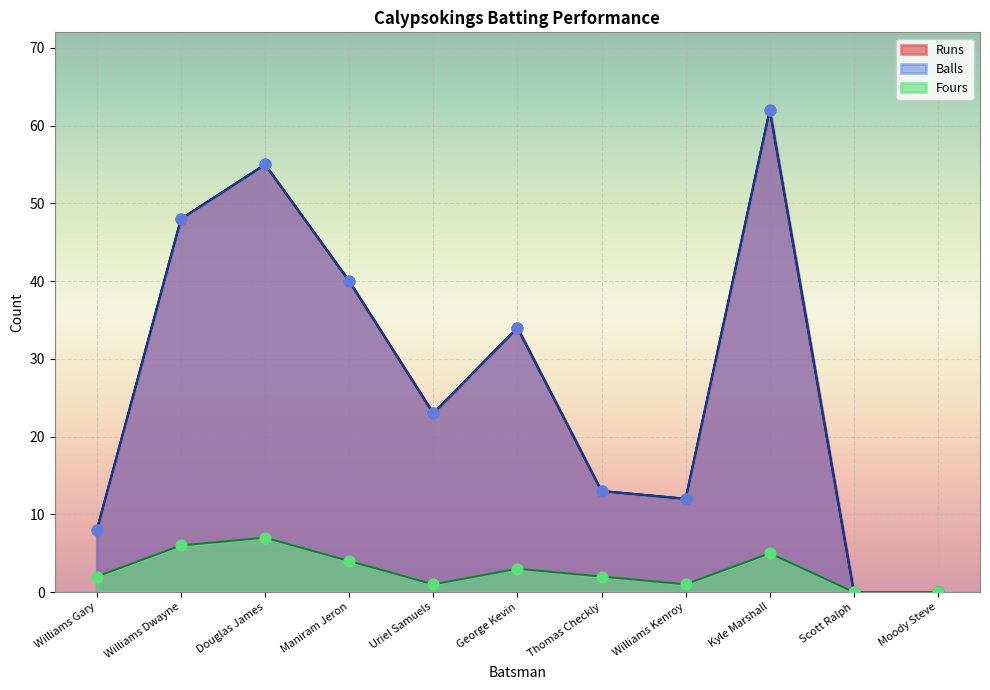

What are all the series names shown in the legend?

Runs, Balls, Fours